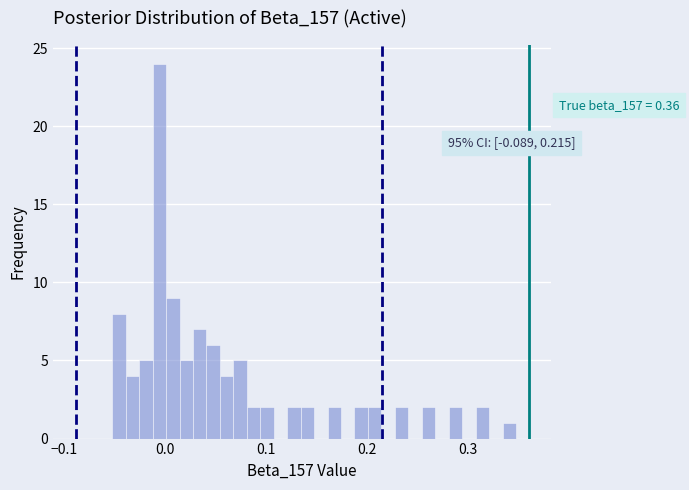

Around what value on the x-axis is the tallest bar? Give the approximate position of its centre, as read against the axis.

-0.01